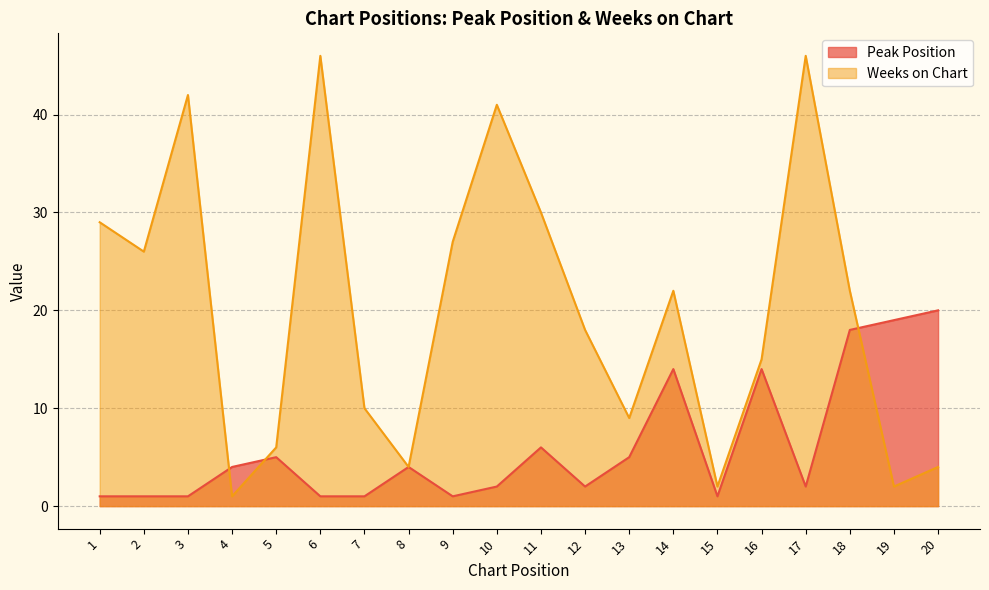

How many interior local valleys does the Weeks on Chart series have?

6